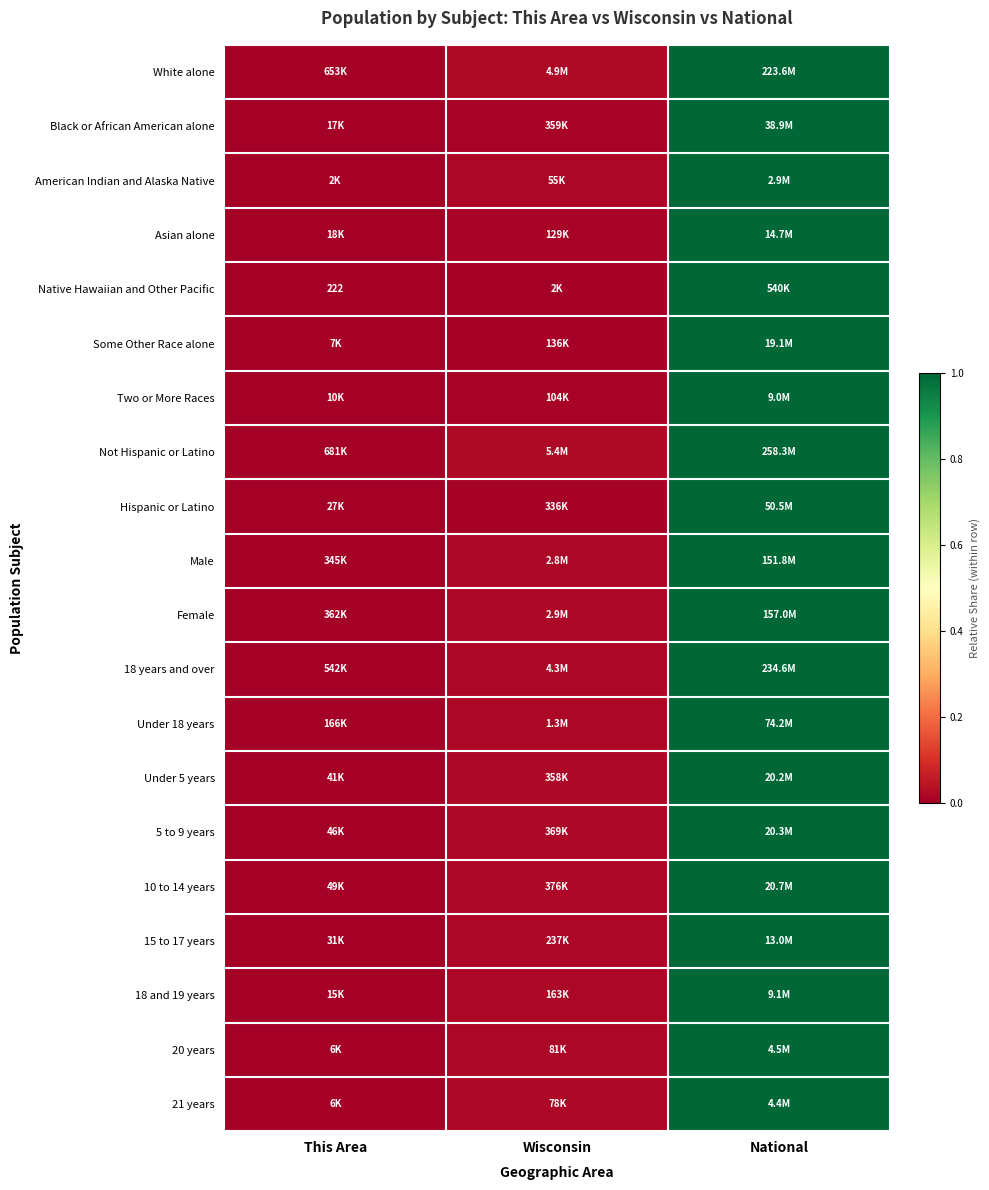

Between This Area and Wisconsin, which series saw the biggest shift?

White alone